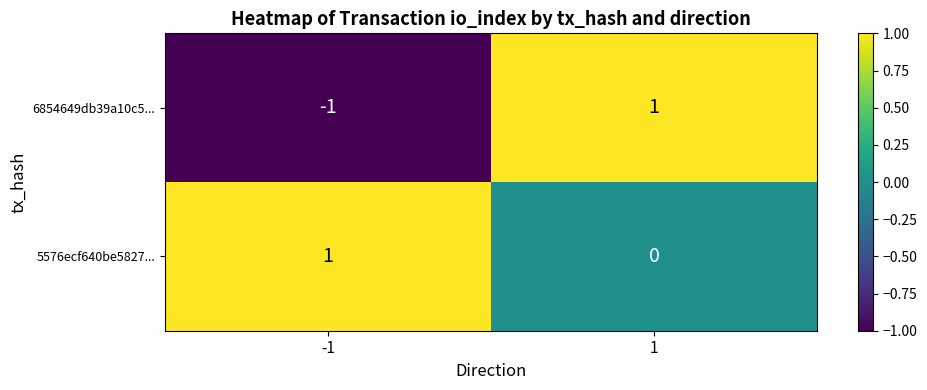

How many categories are shown in the chart?

2